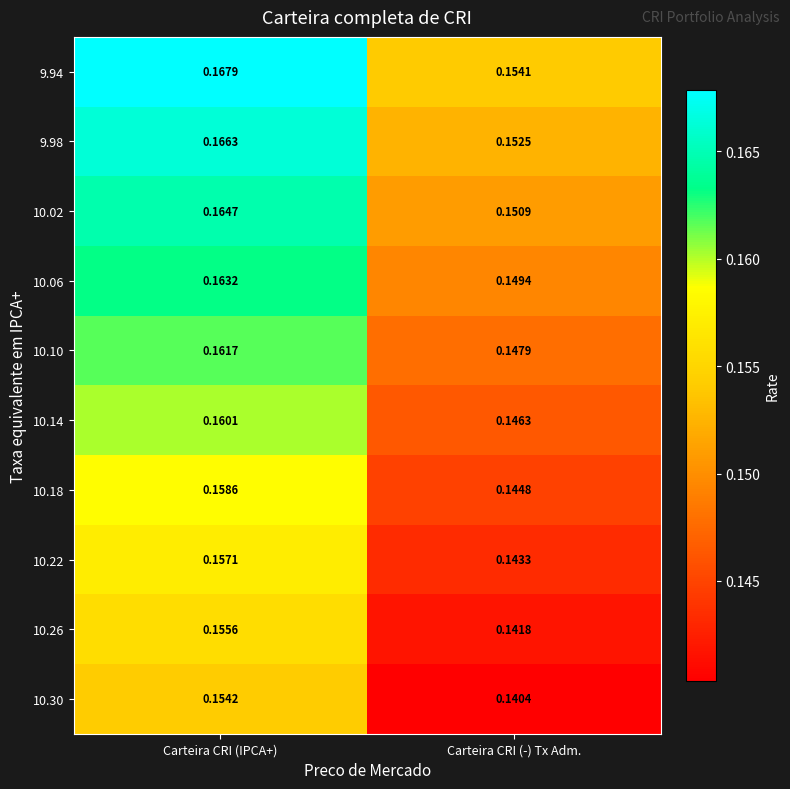

Which category has the highest value across all series?

Carteira CRI (IPCA+)